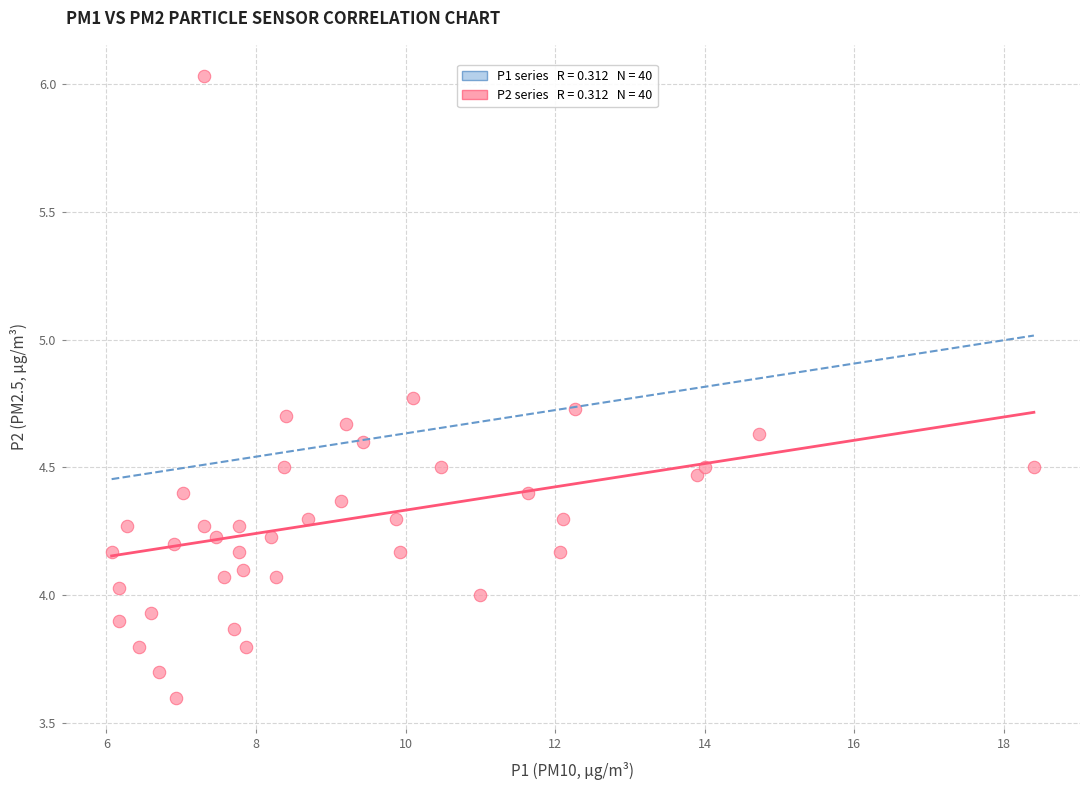

What is the range of X values (max minus min)?

12.3